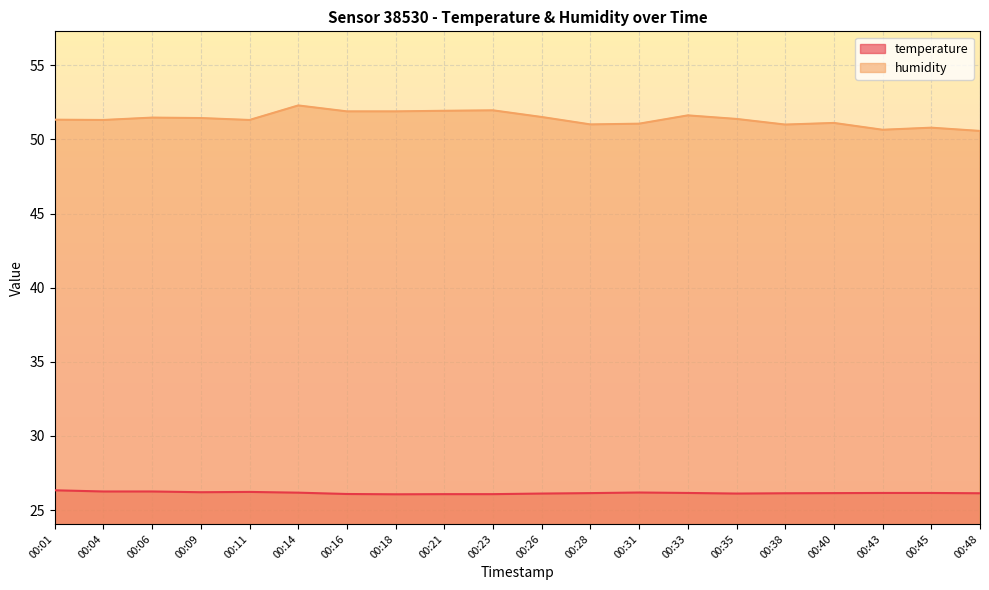

What is the value of the humidity point at the 3rd from the left?

51.5